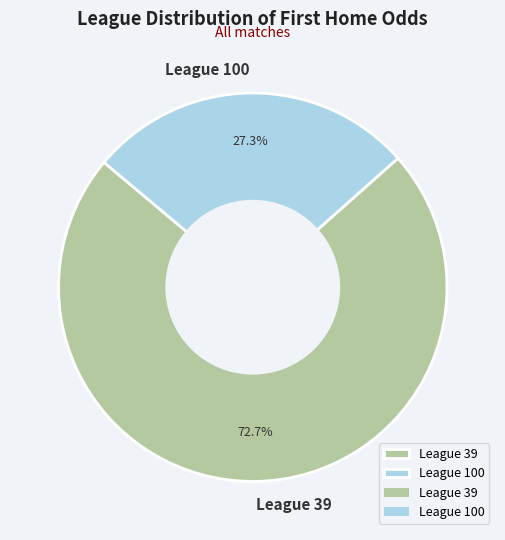

Which slice is the largest?

League 39